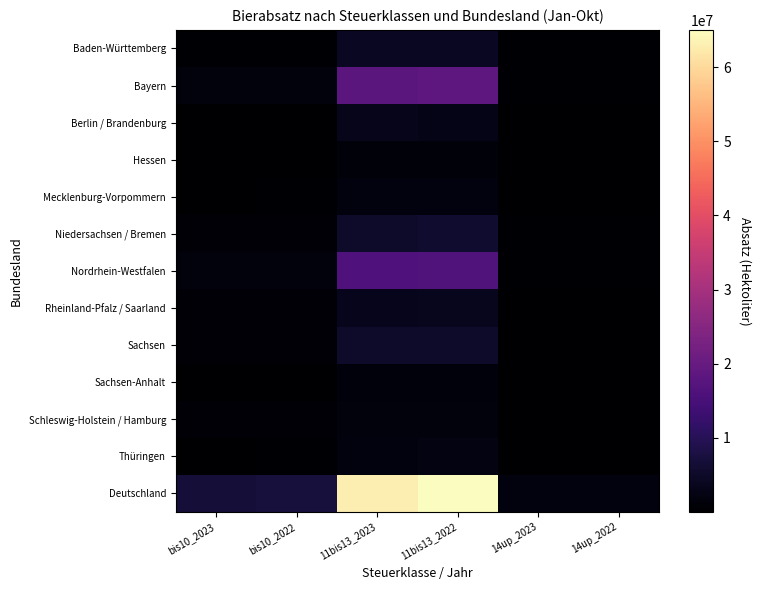

At which category does the chart reach its minimum across all series?

bis10_2023